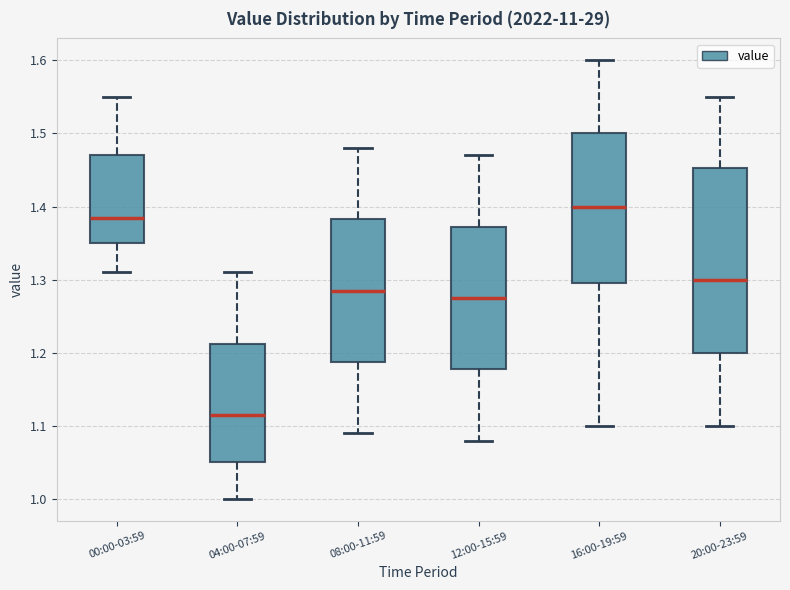

Reading left to right, transcribe this box plot: for each box, give where its median line is, the range the box spans, and where its two whiskers end, as read against the y-axis. The values are not printed on the chart, so give them approximately, as read against the axis.

00:00-03:59: median 1.39, box 1.35 to 1.47, whiskers 1.31 to 1.55
04:00-07:59: median 1.12, box 1.05 to 1.21, whiskers 1.00 to 1.31
08:00-11:59: median 1.29, box 1.19 to 1.38, whiskers 1.09 to 1.48
12:00-15:59: median 1.28, box 1.18 to 1.37, whiskers 1.08 to 1.47
16:00-19:59: median 1.40, box 1.30 to 1.50, whiskers 1.10 to 1.60
20:00-23:59: median 1.30, box 1.20 to 1.45, whiskers 1.10 to 1.55